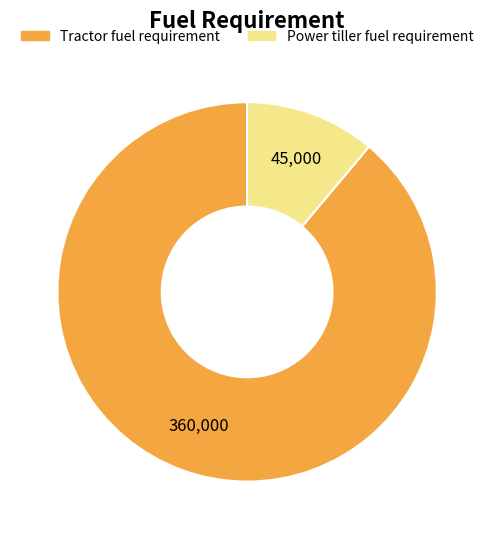

Which has a higher value, Power tiller fuel requirement or Tractor fuel requirement?

Tractor fuel requirement